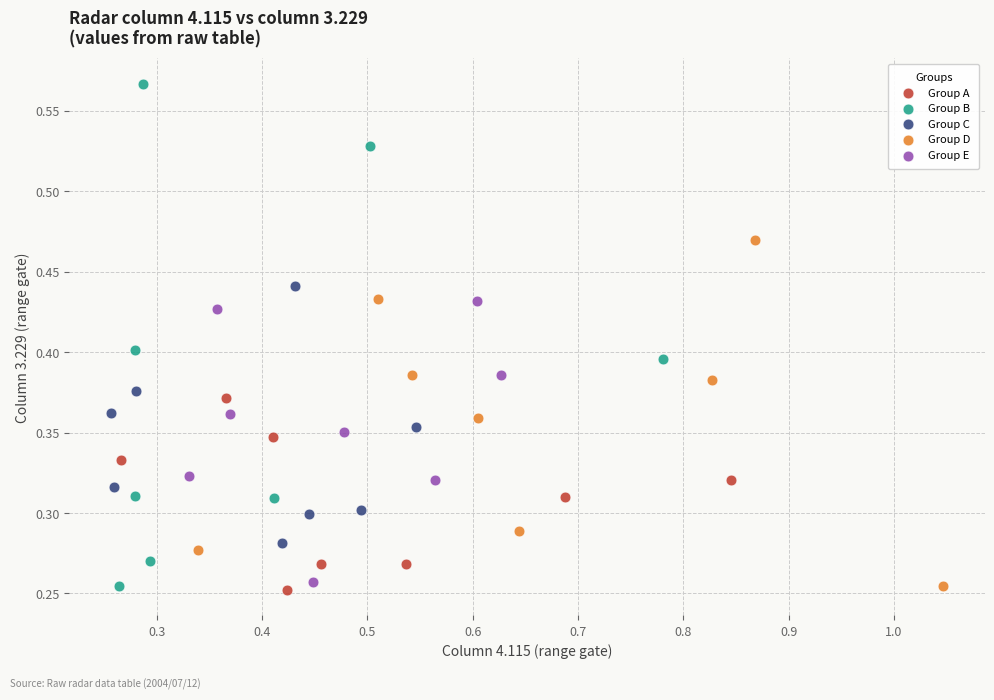

Which series has the largest Y range (max minus min)?

Group B